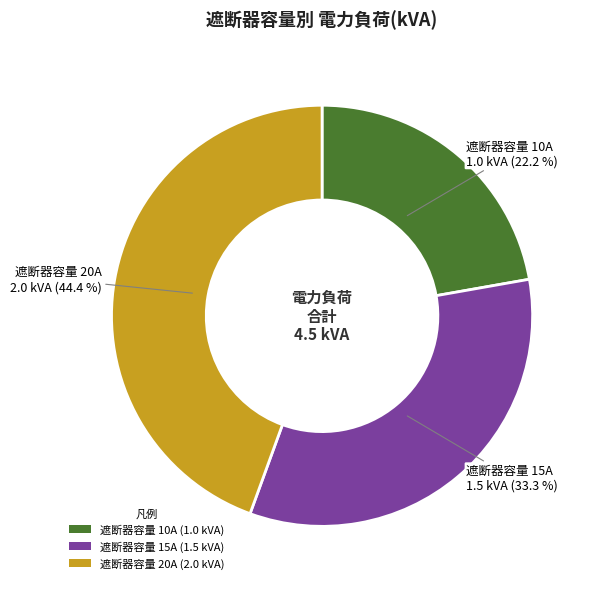

Count the number of slices in the pie.

3